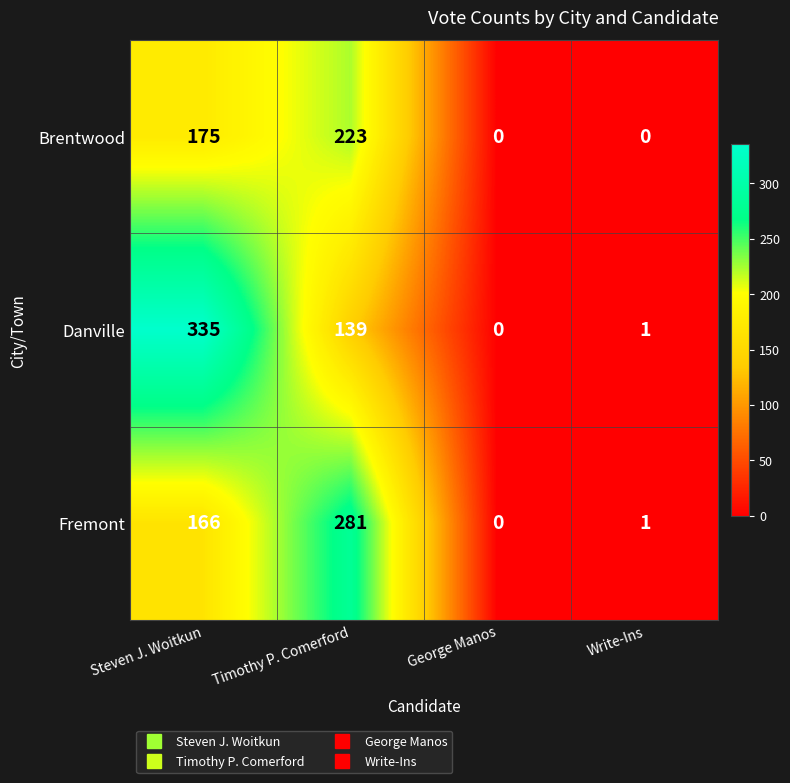

Reading right to left, what are all the values shown in this chart?

Brentwood: 0	0	223	175
Danville: 1	0	139	335
Fremont: 1	0	281	166